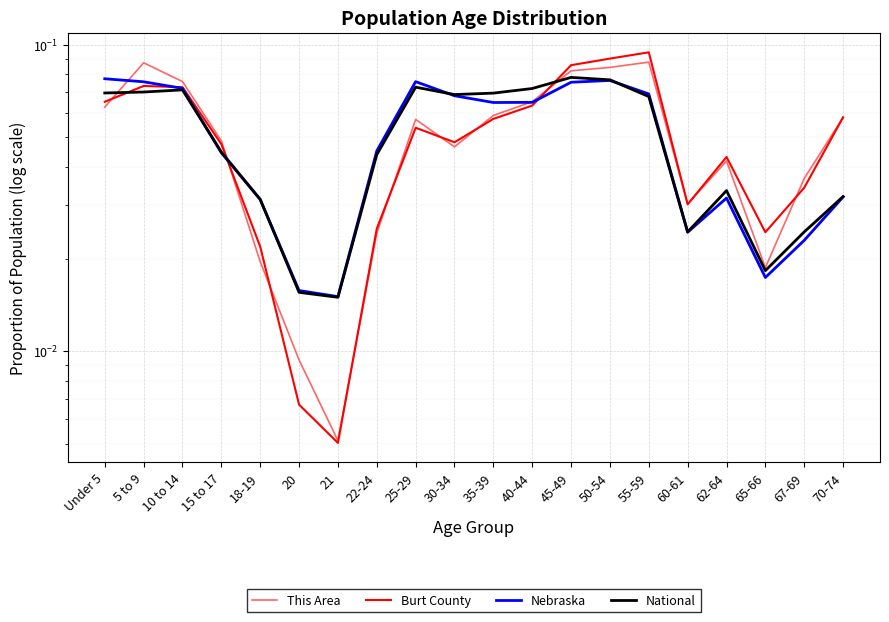

Reading right to left, what are all the values shown in this chart?

This Area: 70-74=0.1	67-69=0.0	65-66=0.0	62-64=0.0	60-61=0.0	55-59=0.1	50-54=0.1	45-49=0.1	40-44=0.1	35-39=0.1	30-34=0.0	25-29=0.1	22-24=0.0	21=0.0	20=0.0	18-19=0.0	15 to 17=0.0	10 to 14=0.1	5 to 9=0.1	Under 5=0.1
Burt County: 70-74=0.1	67-69=0.0	65-66=0.0	62-64=0.0	60-61=0.0	55-59=0.1	50-54=0.1	45-49=0.1	40-44=0.1	35-39=0.1	30-34=0.0	25-29=0.1	22-24=0.0	21=0.0	20=0.0	18-19=0.0	15 to 17=0.0	10 to 14=0.1	5 to 9=0.1	Under 5=0.1
Nebraska: 70-74=0.0	67-69=0.0	65-66=0.0	62-64=0.0	60-61=0.0	55-59=0.1	50-54=0.1	45-49=0.1	40-44=0.1	35-39=0.1	30-34=0.1	25-29=0.1	22-24=0.0	21=0.0	20=0.0	18-19=0.0	15 to 17=0.0	10 to 14=0.1	5 to 9=0.1	Under 5=0.1
National: 70-74=0.0	67-69=0.0	65-66=0.0	62-64=0.0	60-61=0.0	55-59=0.1	50-54=0.1	45-49=0.1	40-44=0.1	35-39=0.1	30-34=0.1	25-29=0.1	22-24=0.0	21=0.0	20=0.0	18-19=0.0	15 to 17=0.0	10 to 14=0.1	5 to 9=0.1	Under 5=0.1